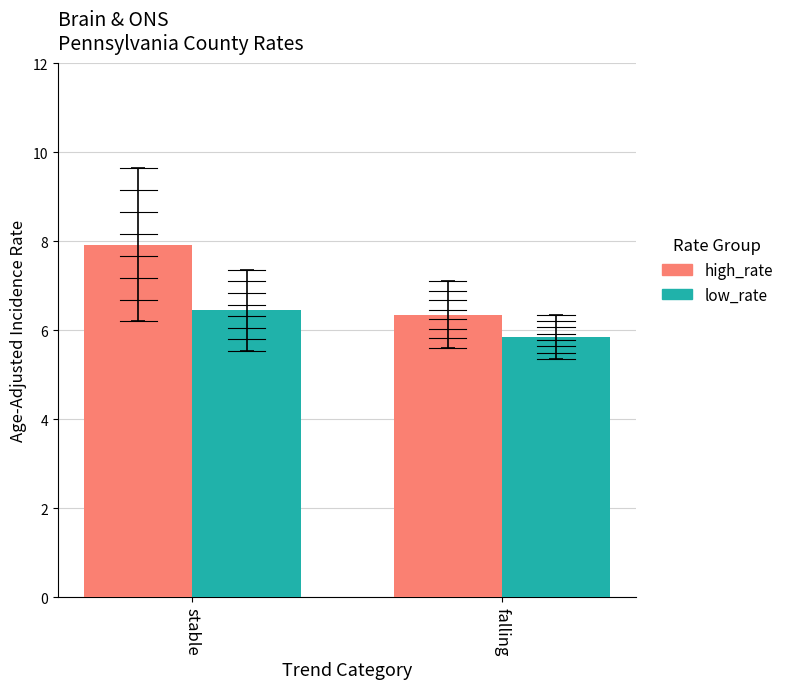

What is the difference between the maximum and minimum values in the high_rate series?

1.6